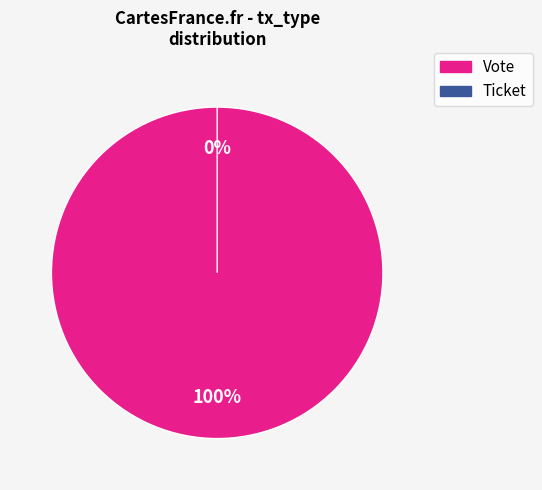

Do Ticket and Vote together represent more than half of the pie?

Yes